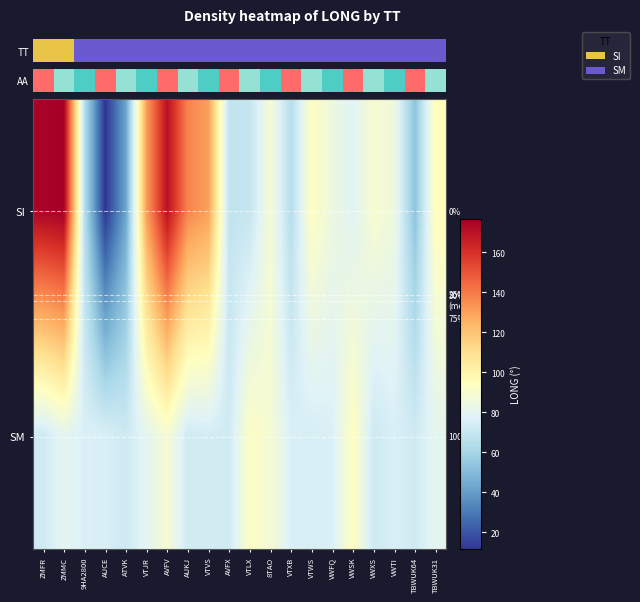

What is the smallest value displayed?

11.6